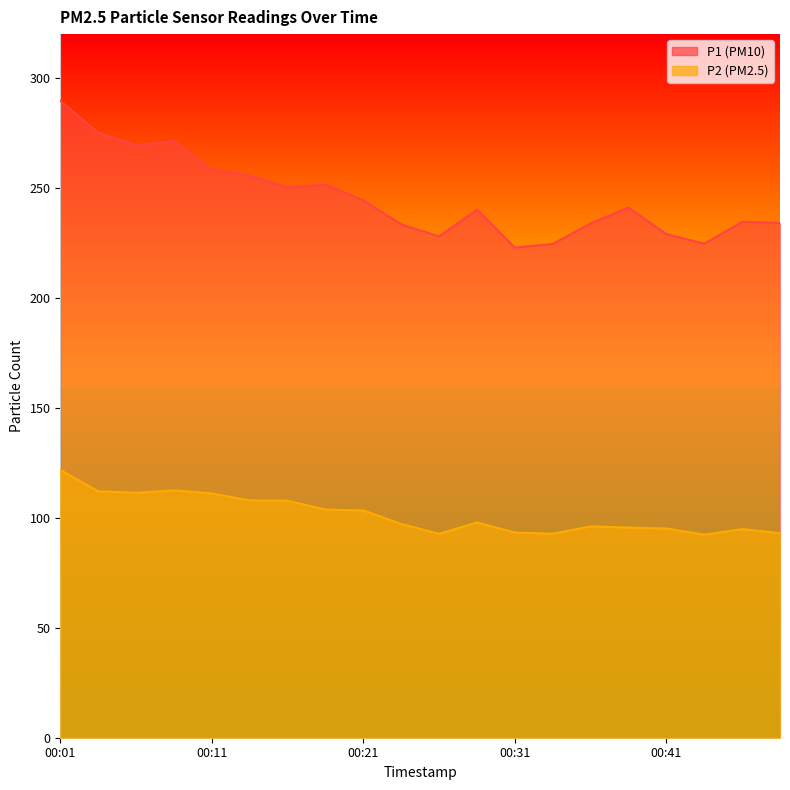

Rank the series by their maximum value, from highest to lowest.

P1, P2